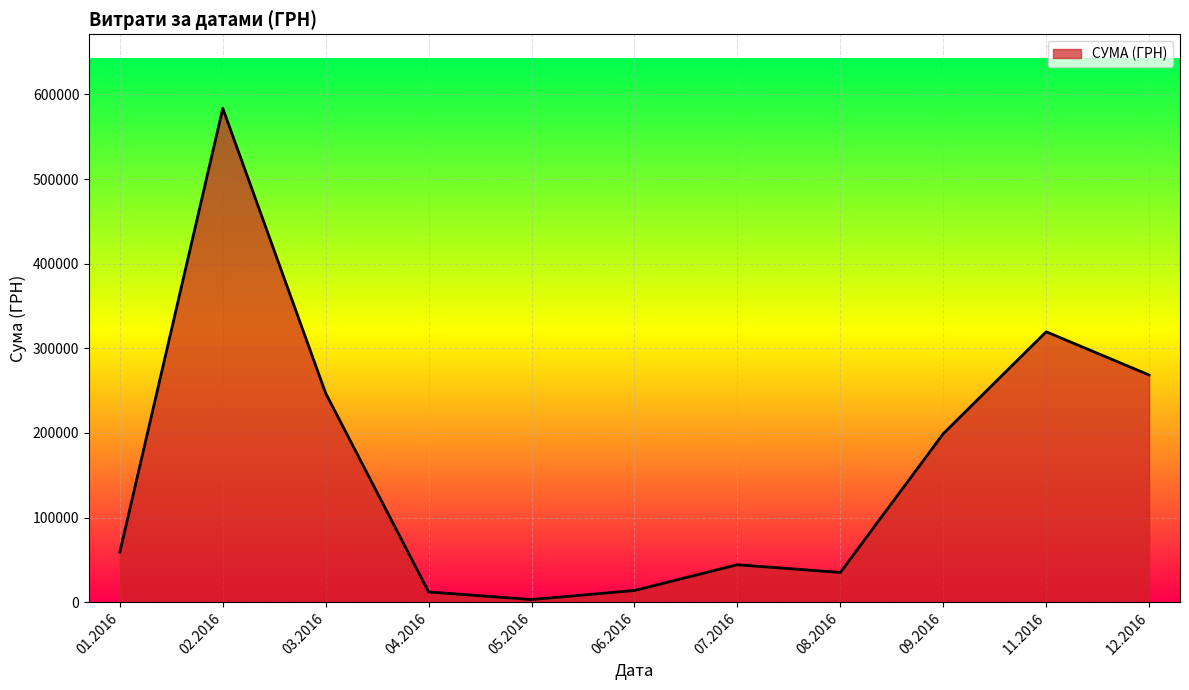

What is the maximum value shown in the chart?

583556.1